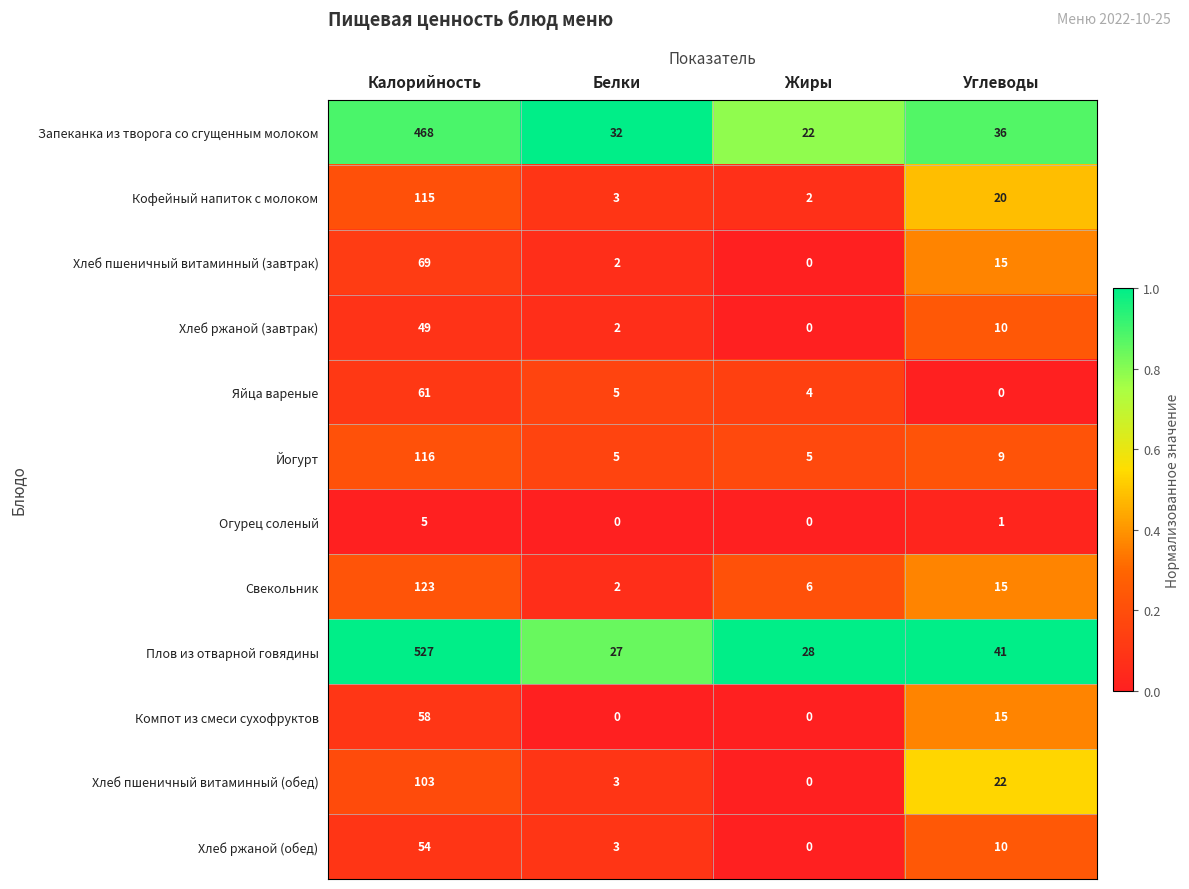

The Компот из смеси сухофруктов series shows 21 at Углеводы. True or false?

False